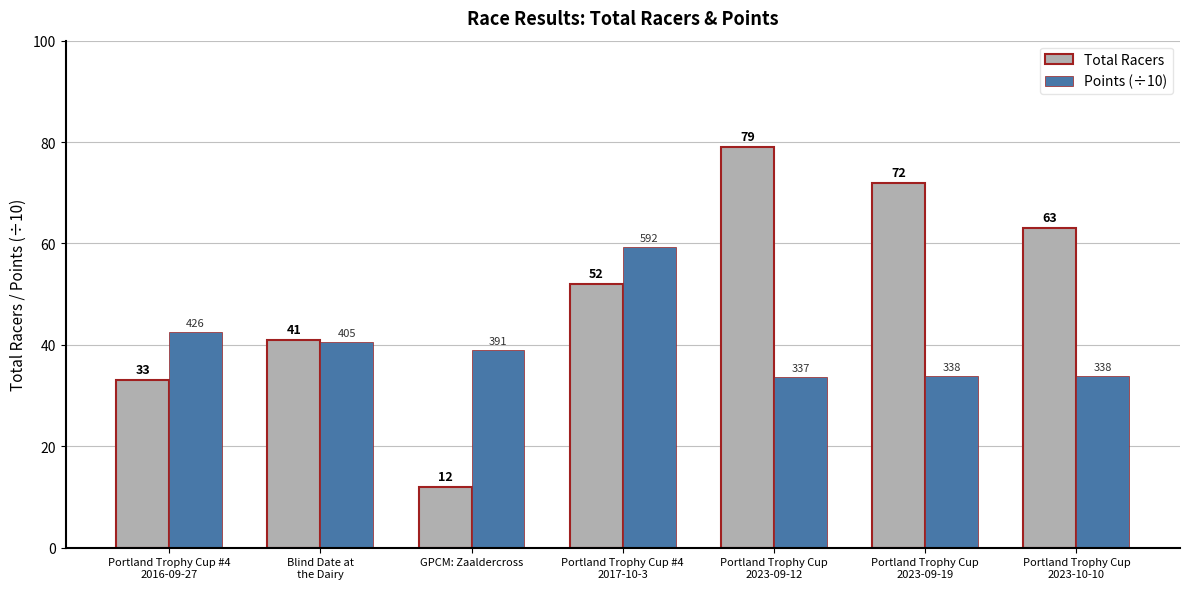

What is the sum of all Total Racers values?

352.0